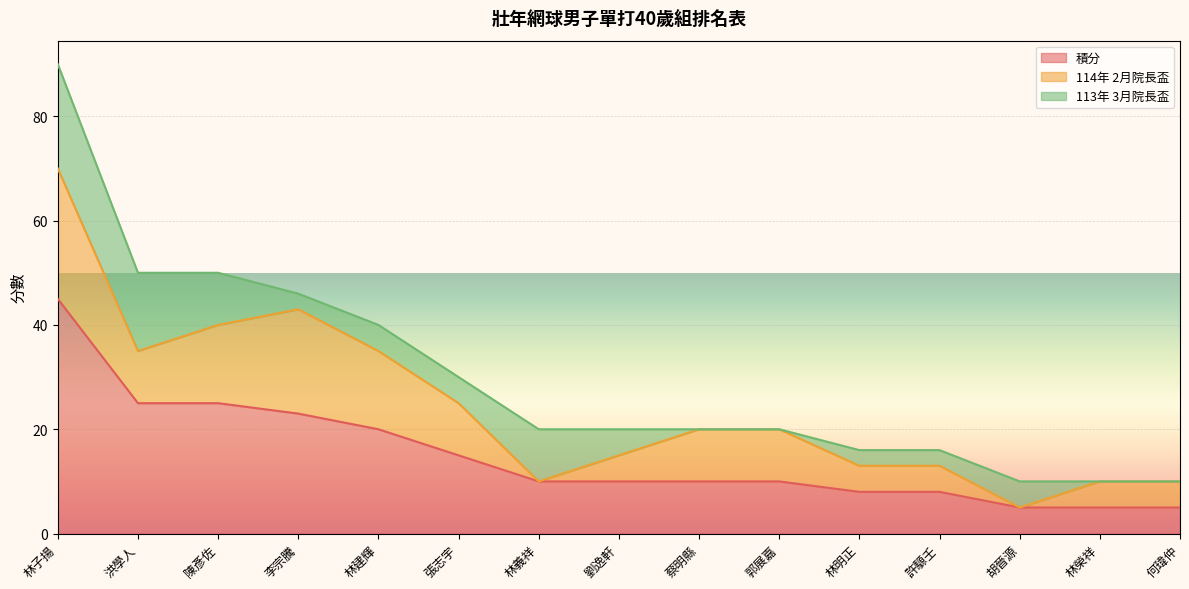

Reading left to right, list all the values displayed in this chart.

積分: 林子揚=45	洪學人=25	陳彥佐=25	李宗騰=23	林建輝=20	張志宇=15	林義祥=10	劉逸軒=10	蔡明縣=10	郭展嘉=10	林明正=8	許騵壬=8	胡晉源=5	林榮祥=5	何瑋仲=5
114年 2月院長盃: 林子揚=25	洪學人=10	陳彥佐=15	李宗騰=20	林建輝=15	張志宇=10	林義祥=0	劉逸軒=5	蔡明縣=10	郭展嘉=10	林明正=5	許騵壬=5	胡晉源=0	林榮祥=5	何瑋仲=5
113年 3月院長盃: 林子揚=20	洪學人=15	陳彥佐=10	李宗騰=3	林建輝=5	張志宇=5	林義祥=10	劉逸軒=5	蔡明縣=0	郭展嘉=0	林明正=3	許騵壬=3	胡晉源=5	林榮祥=0	何瑋仲=0